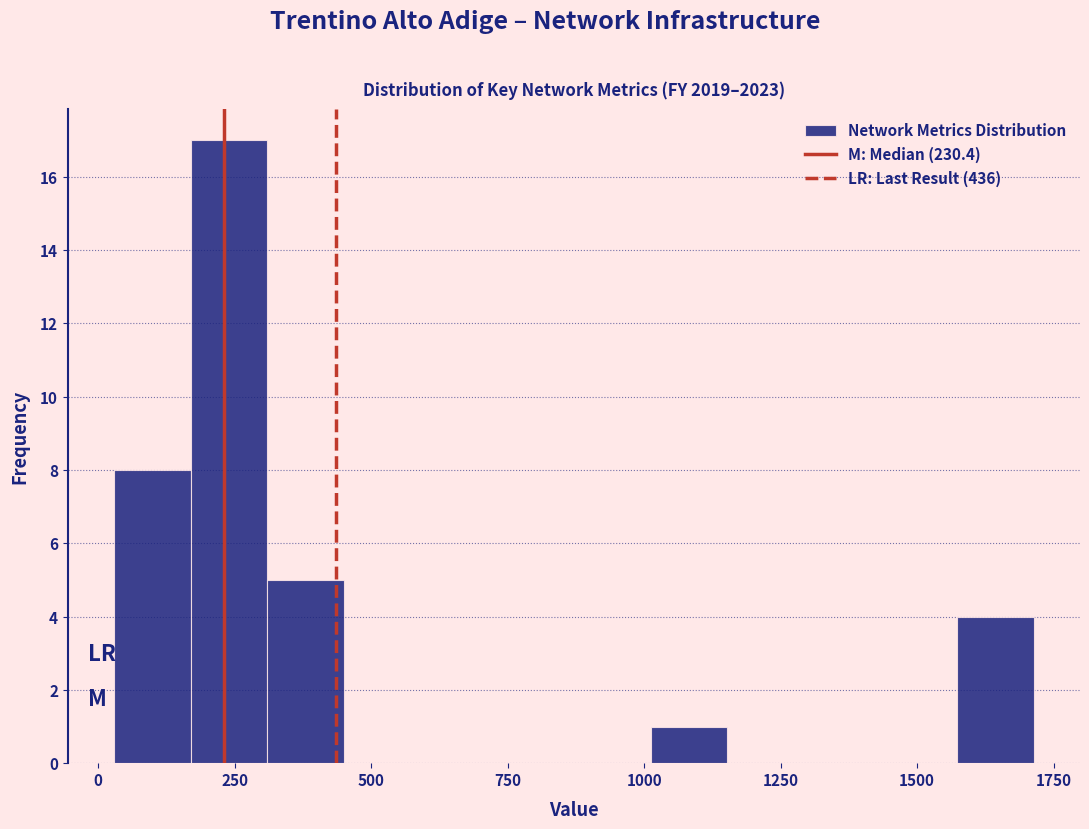

Read against the x-axis, roughly where is the centre of the tallest bar?

250